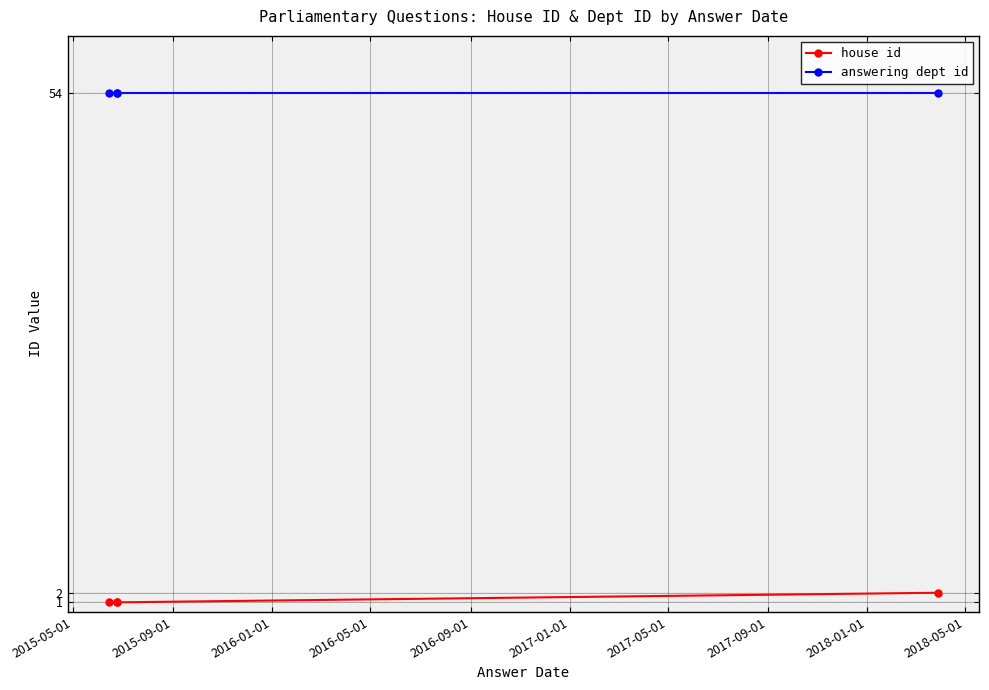

Rank the series by their average value, from highest to lowest.

answering dept id, house id